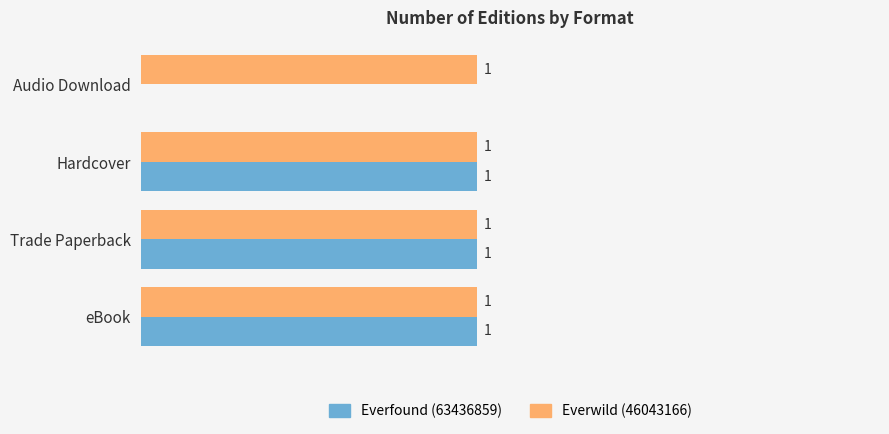

Which series has the largest total across all categories?

Everwild (46043166)